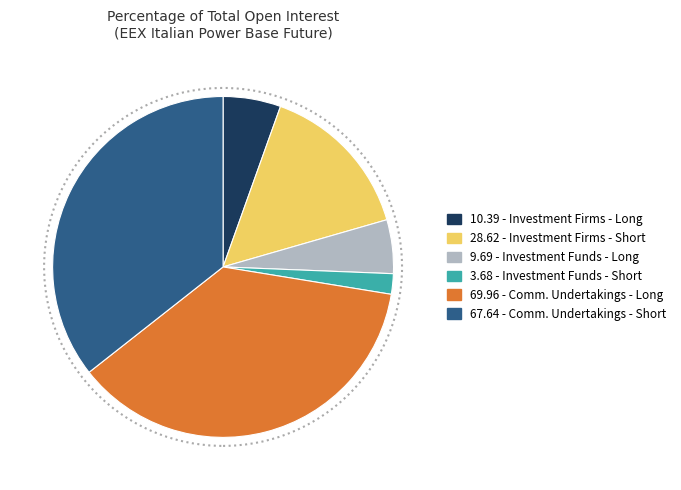

Count the number of slices in the pie.

6